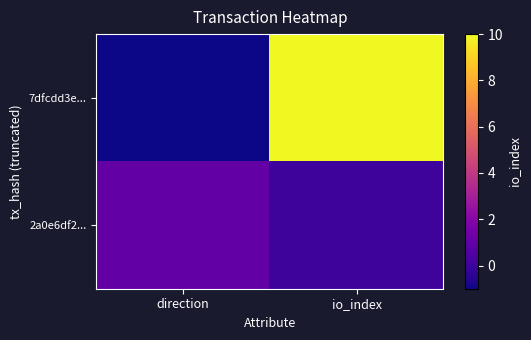

Reading left to right, transcribe all the data shown in this chart.

7dfcdd3e...: direction=-1	io_index=10
2a0e6df2...: direction=1	io_index=0